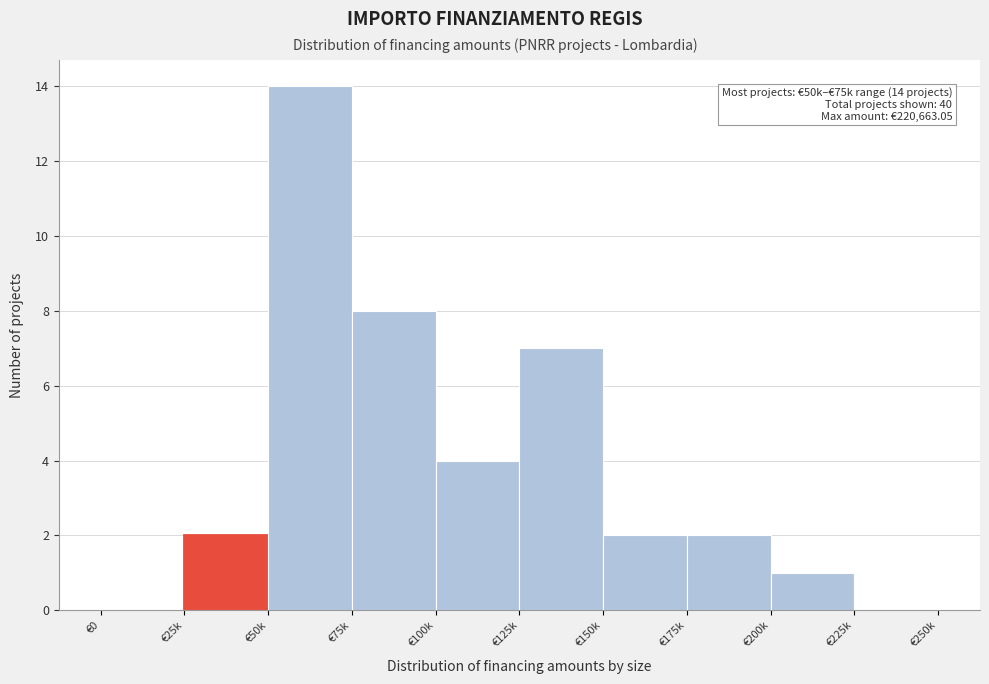

Reading left to right, extract all data points from this chart.

€0=0	€25k=2	€50k=14	€75k=8	€100k=4	€125k=7	€150k=2	€175k=2	€200k=1	€225k=0